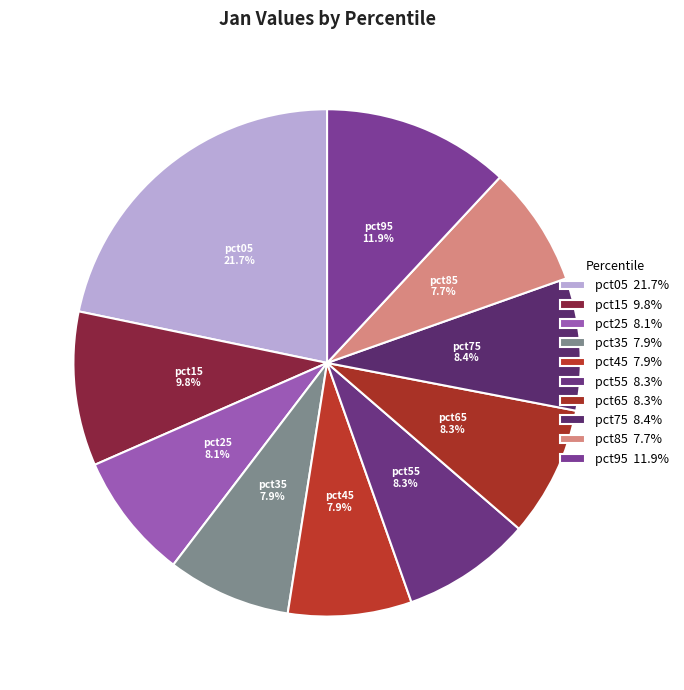

How many segments does this pie chart have?

10